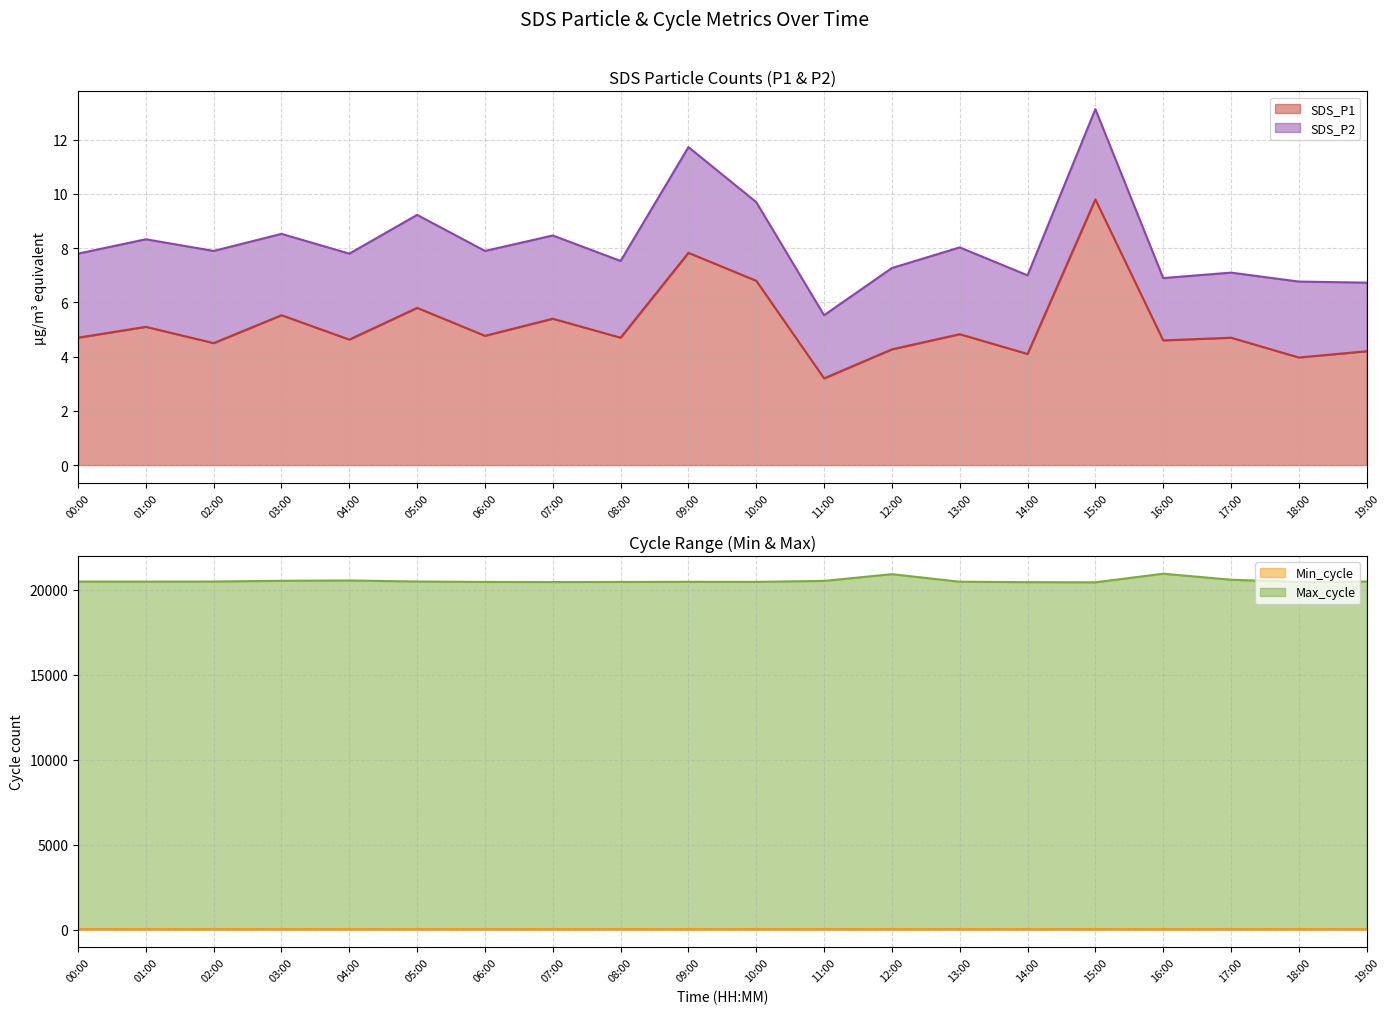

What position from the right is 03:00?

17